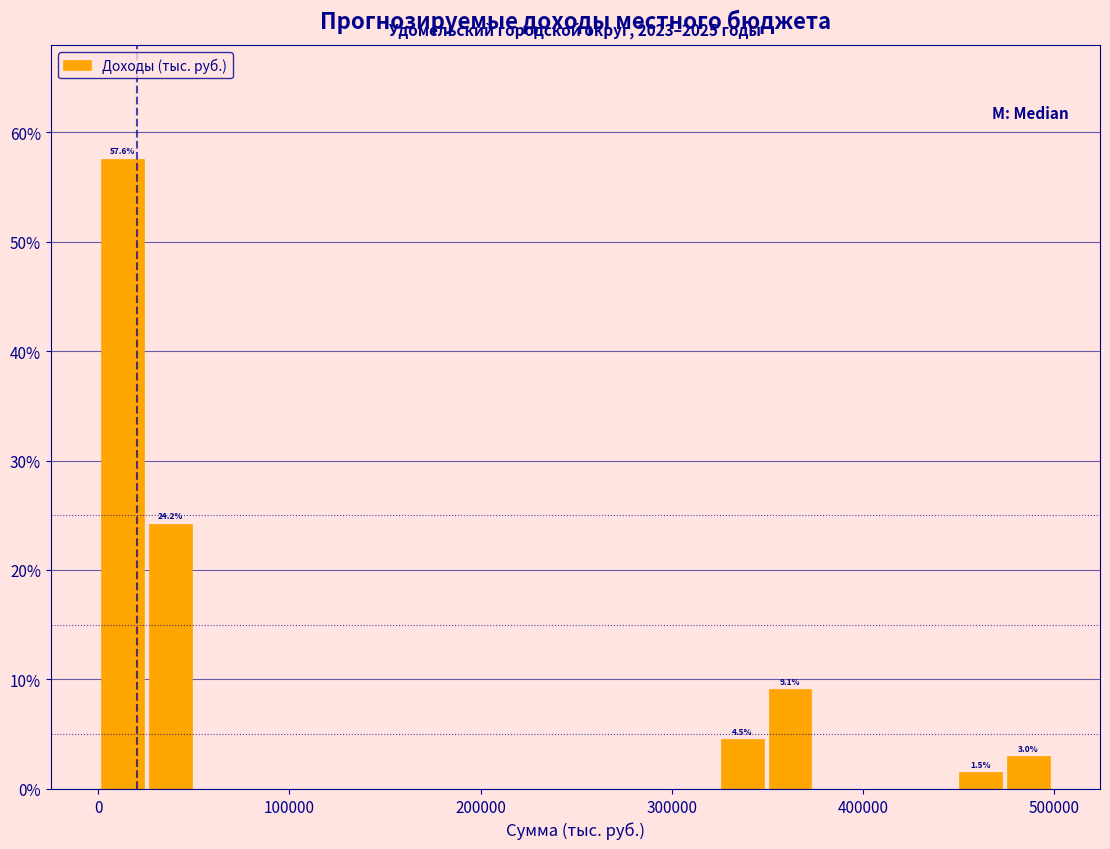

Read against the x-axis, roughly where is the centre of the tallest bar?

10000